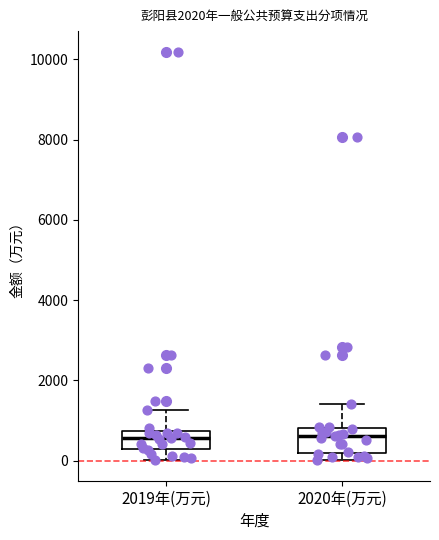

Where does the median line of the box for 2019年(万元) sit on the y-axis? The values are not printed on the chart, so give them approximately, as read against the axis.

600